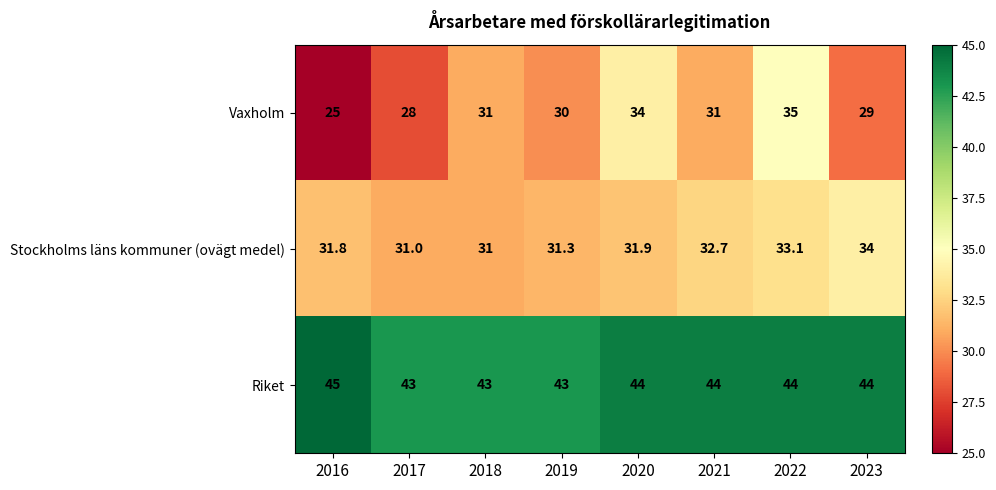

The value of Vaxholm at 2022 is 35.0. True or false?

True